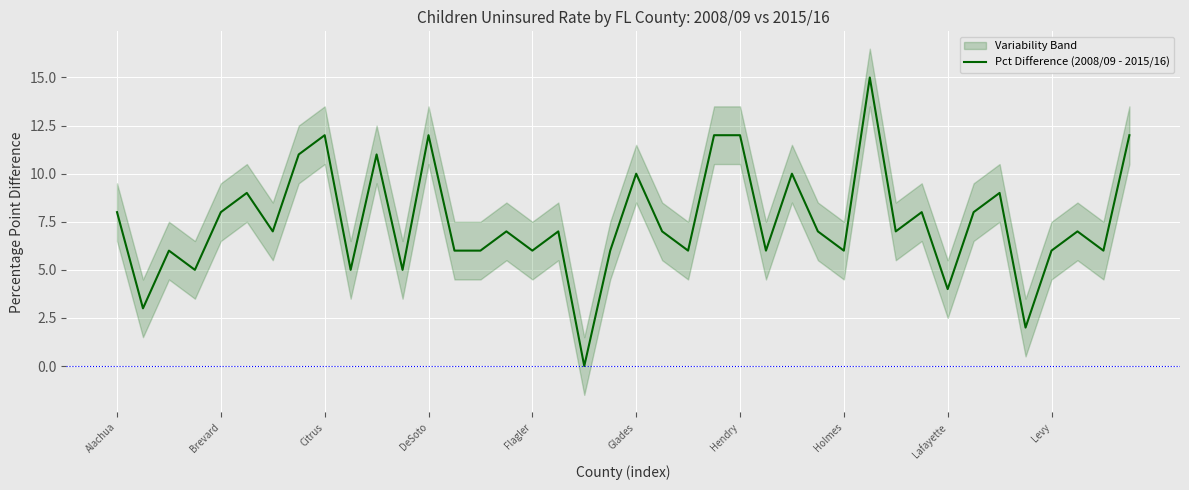

What is the difference between the maximum and minimum values?

15